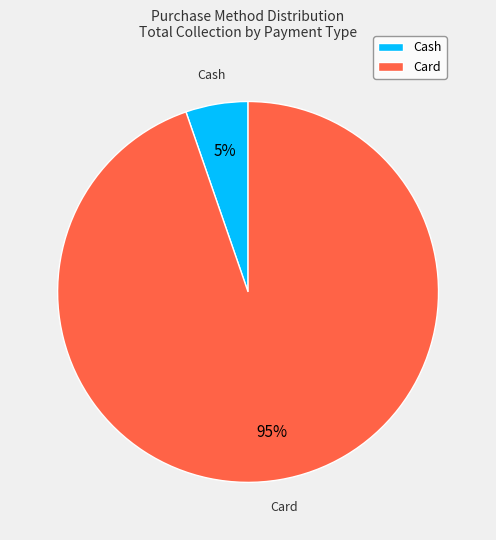

What percentage is the Cash slice, to the nearest percent?

5%